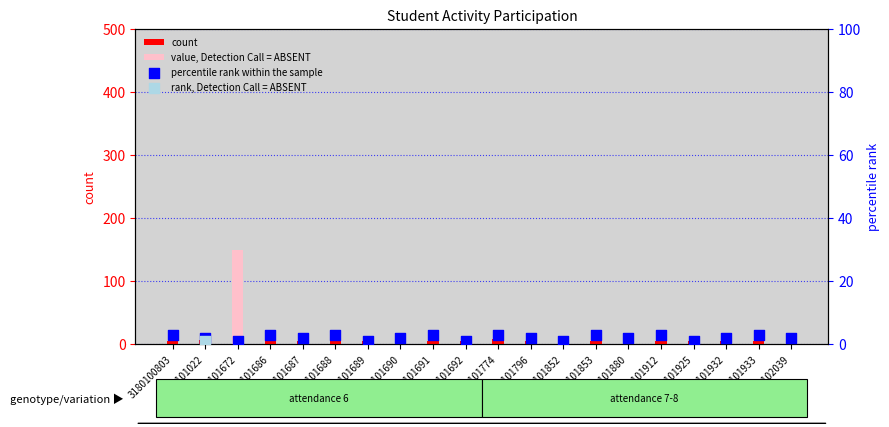

Is the value of count at 3180101688 greater than the value of percentile rank within the sample at 3180101880?

Yes